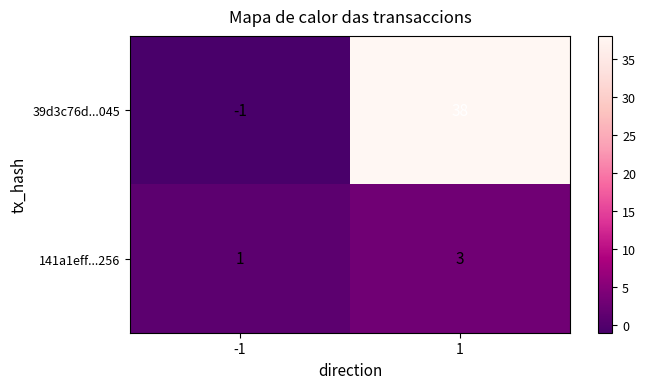

Read the 141a1eff...256 value at 1.

3